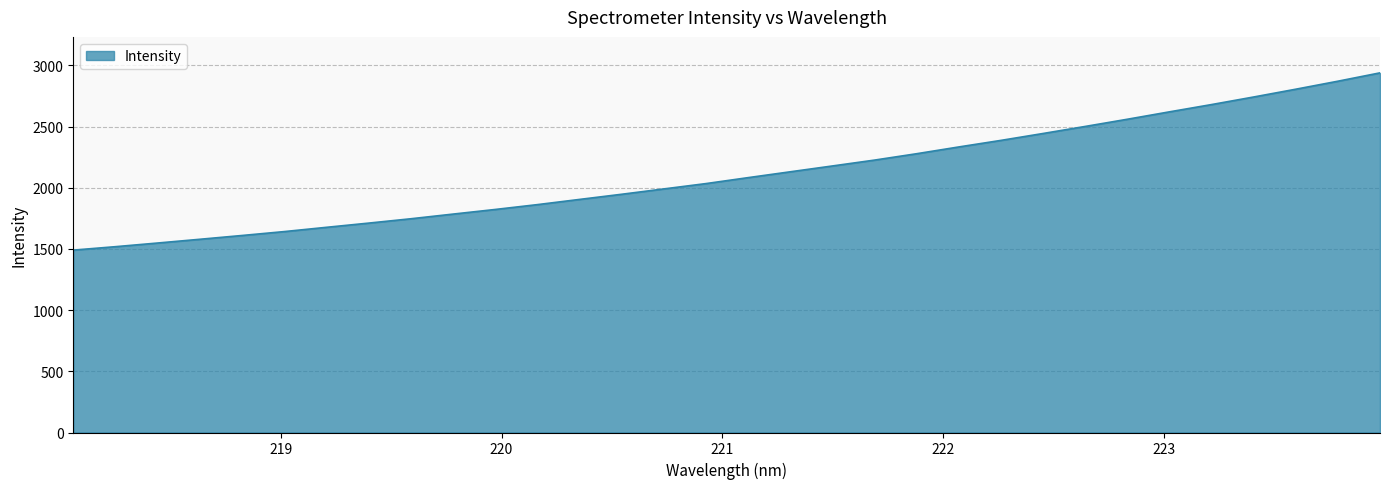

What is the greatest value displayed?

2938.4